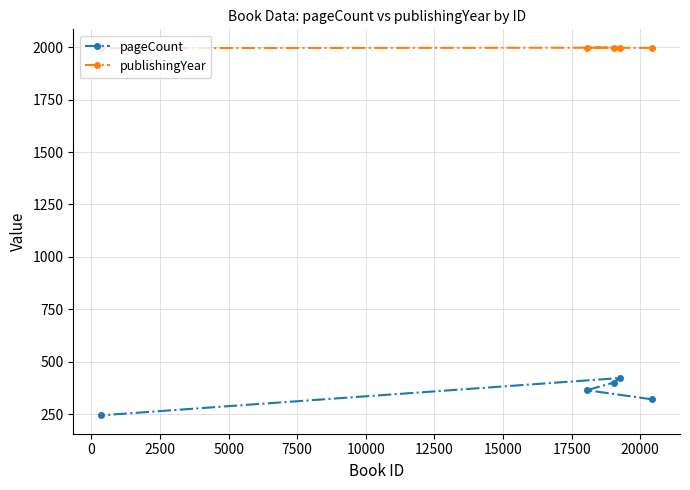

List the series in order of their peak value, lowest first.

pageCount, publishingYear